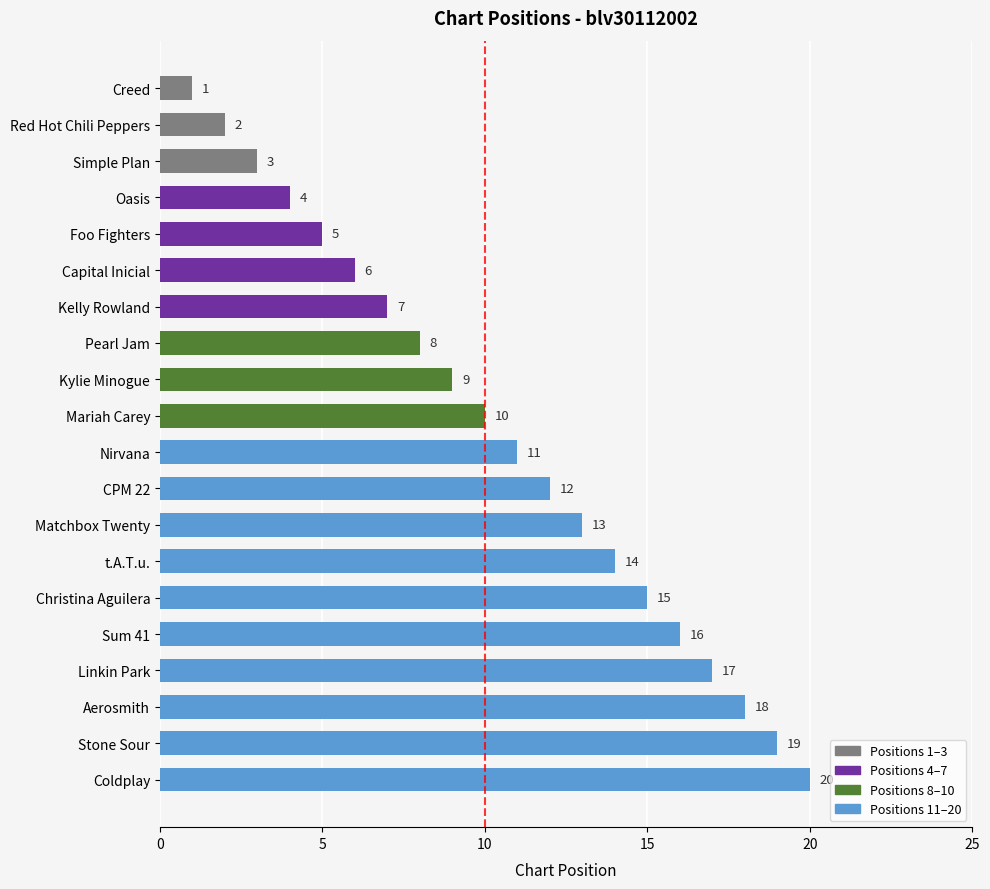

What is the change in value from Nirvana to Red Hot Chili Peppers?

-9